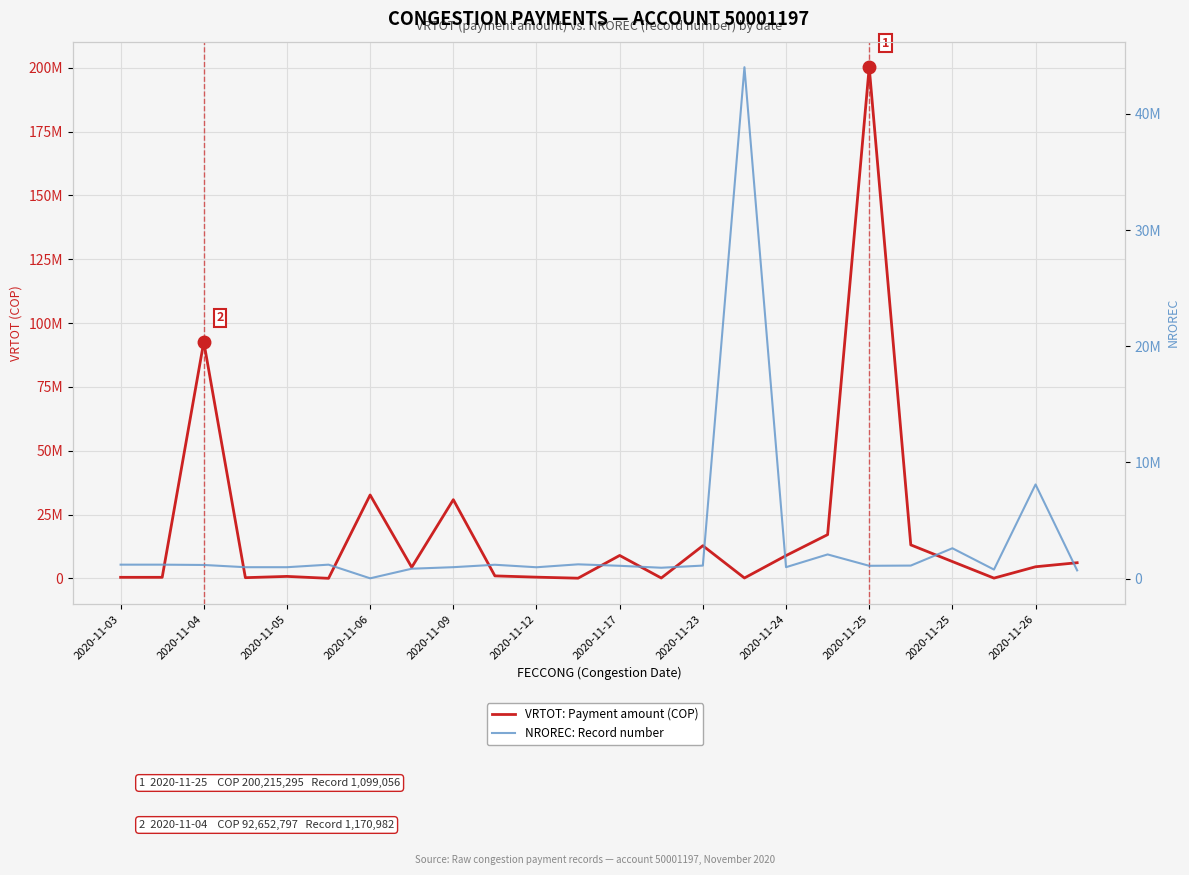

Which series has the largest range (max minus min)?

VRTOT: Payment amount (COP)